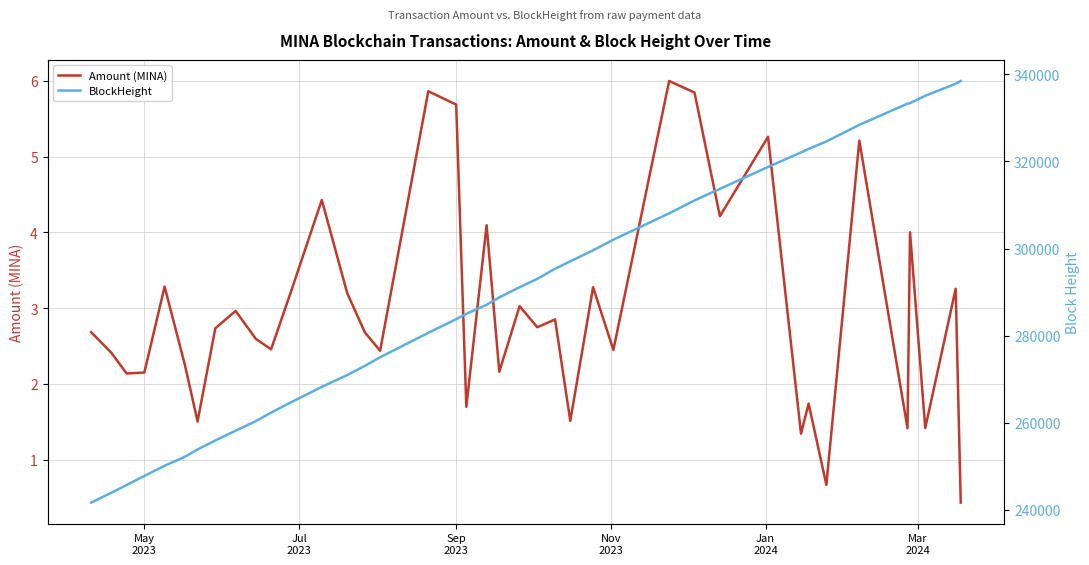

What is the minimum value for Amount (MINA)?

0.4